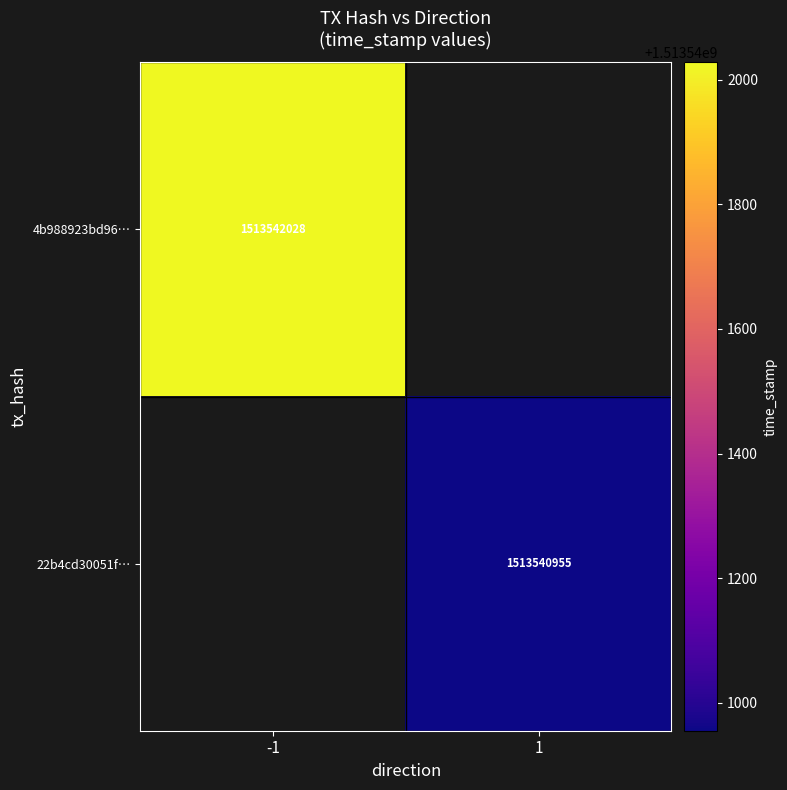

The 4b988923bd96… series shows 1513542028 at -1. True or false?

True